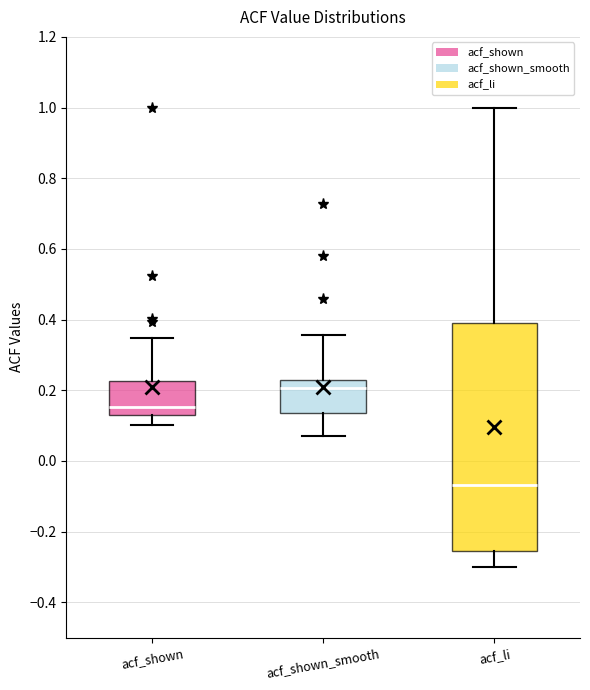

Reading left to right, read every box against the y-axis: the position of its median line, the range the box covers, and the ends of its whiskers. The values are not printed on the chart, so give them approximately, as read against the axis.

acf_shown: median 0.16, box 0.12 to 0.22, whiskers 0.10 to 0.34
acf_shown_smooth: median 0.20, box 0.14 to 0.24, whiskers 0.08 to 0.36
acf_li: median -0.06, box -0.26 to 0.38, whiskers -0.30 to 1.00